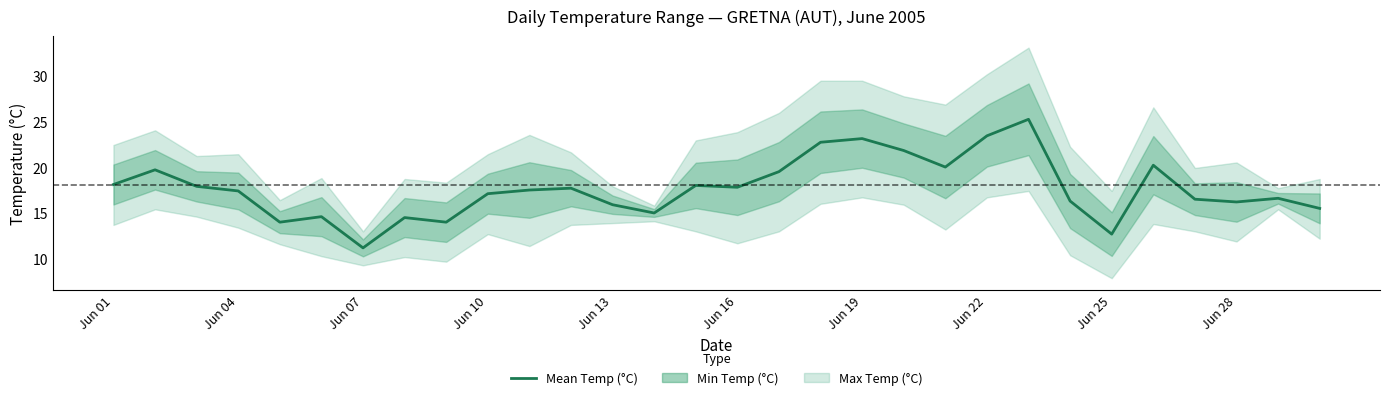

Reading left to right, extract all data points from this chart.

18.1	19.7	17.9	17.4	14.0	14.6	11.2	14.5	14.0	17.1	17.5	17.7	15.9	15.0	18.0	17.8	19.5	22.7	23.1	21.8	20.0	23.4	25.2	16.3	12.7	20.2	16.5	16.2	16.6	15.5